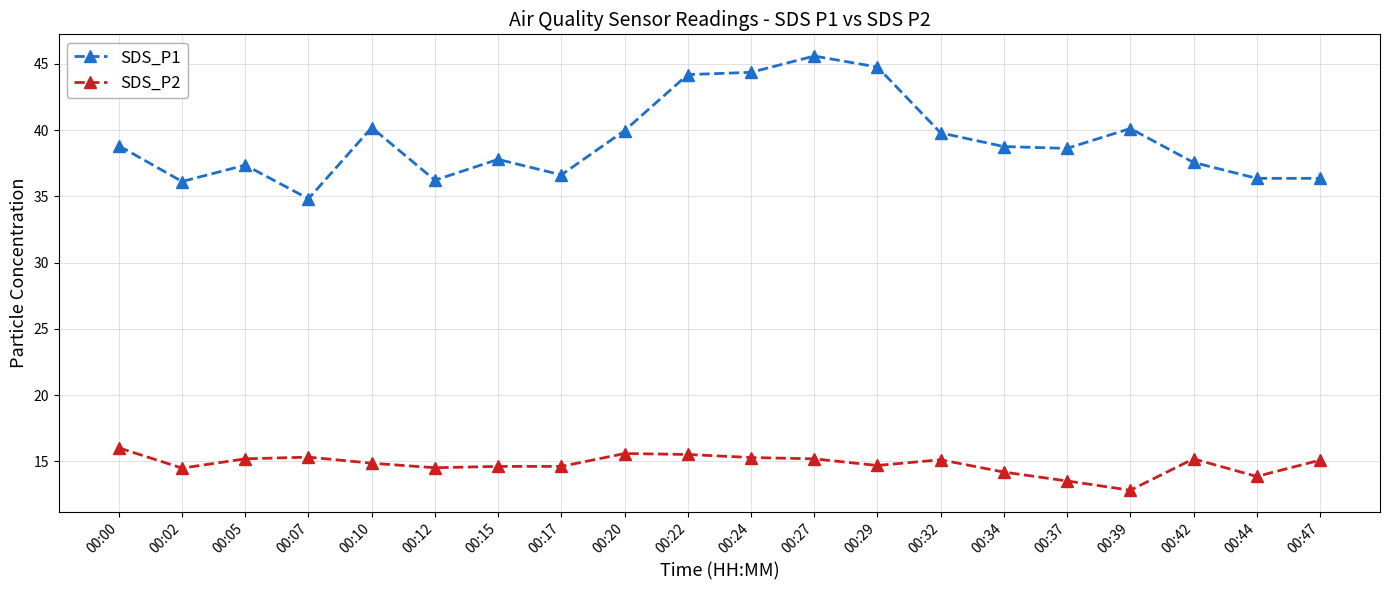

Does the chart display data point markers on the line(s)?

Yes